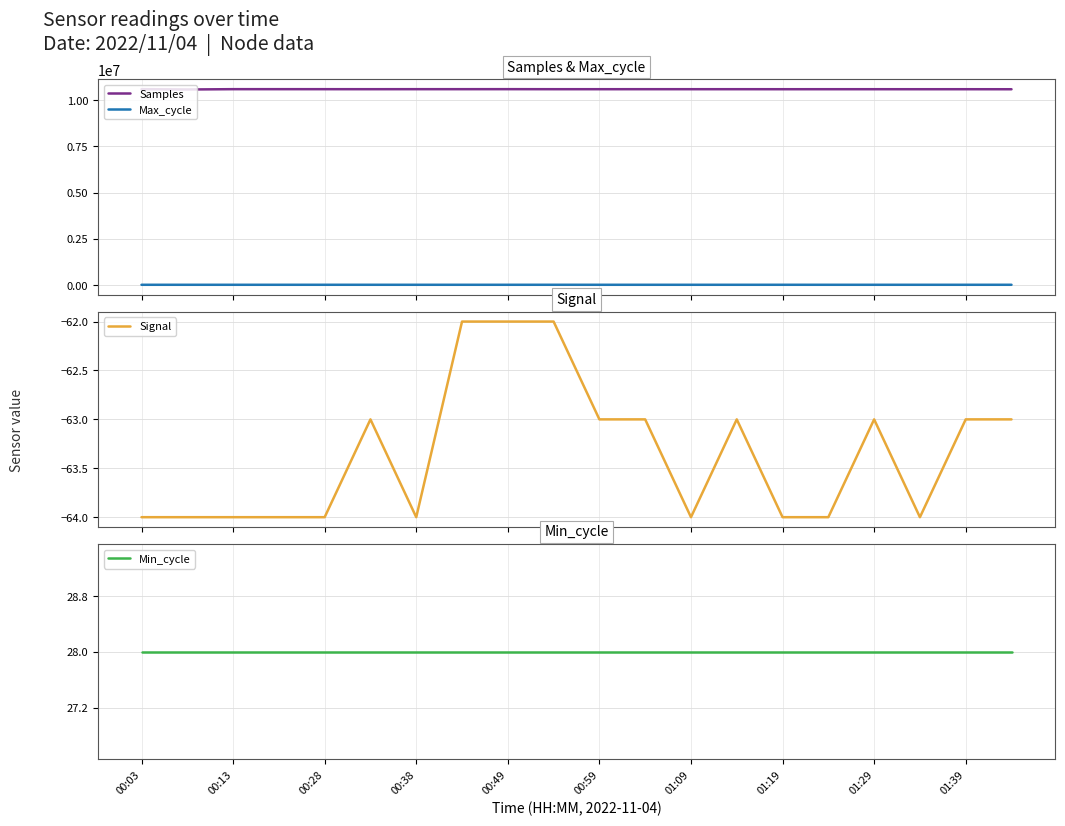

What position from the left is 17?

18